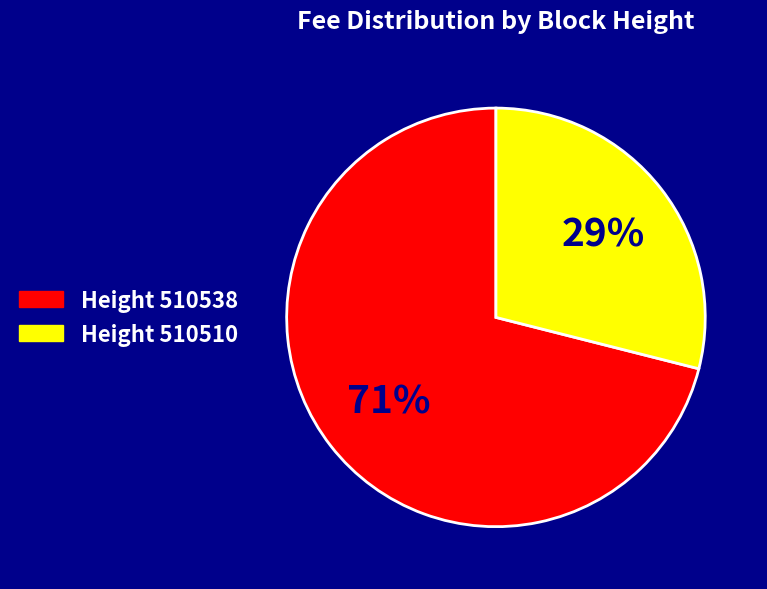

Does any single category account for the majority?

Yes